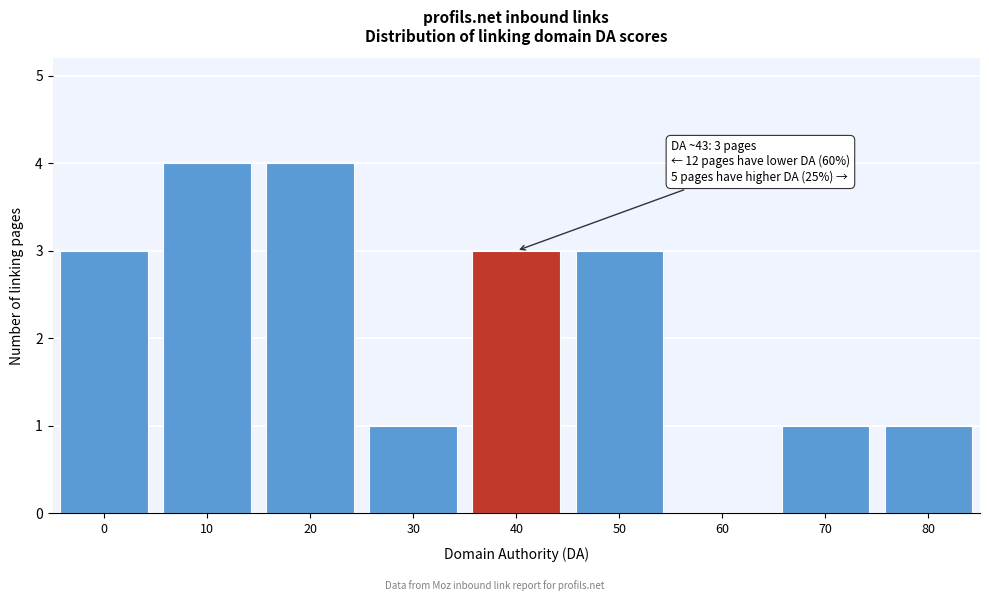

Reading left to right, what are all the values shown in this chart?

0=3	10=4	20=4	30=1	40=3	50=3	60=0	70=1	80=1